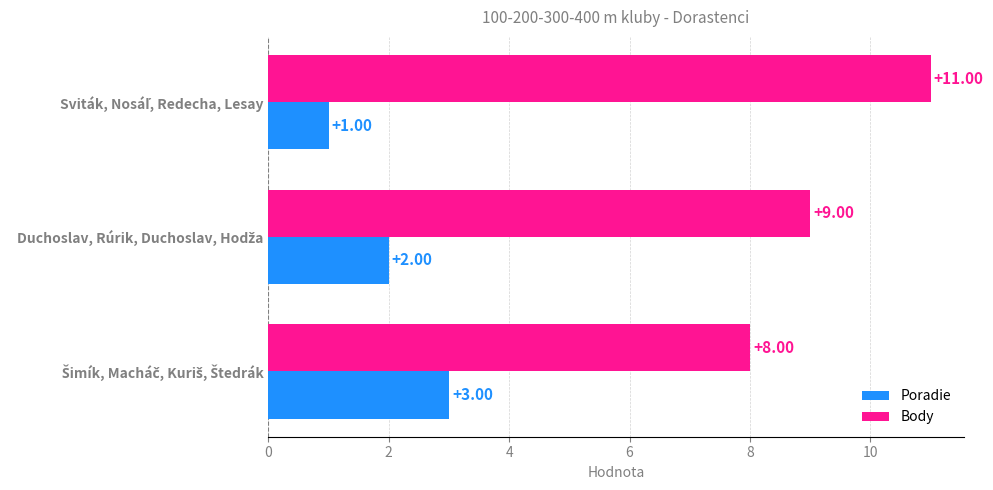

Which series has the largest range (max minus min)?

Body